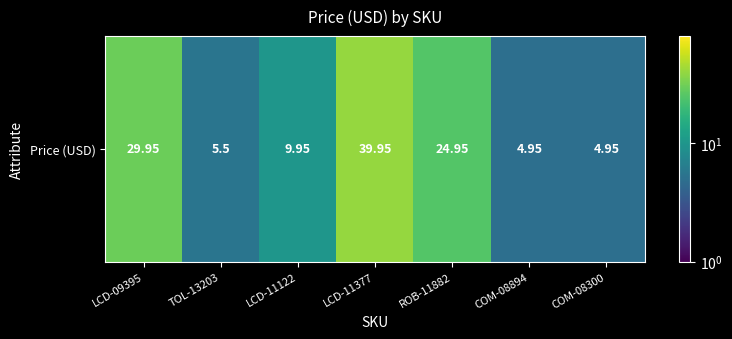

How many data points are above 9?

4